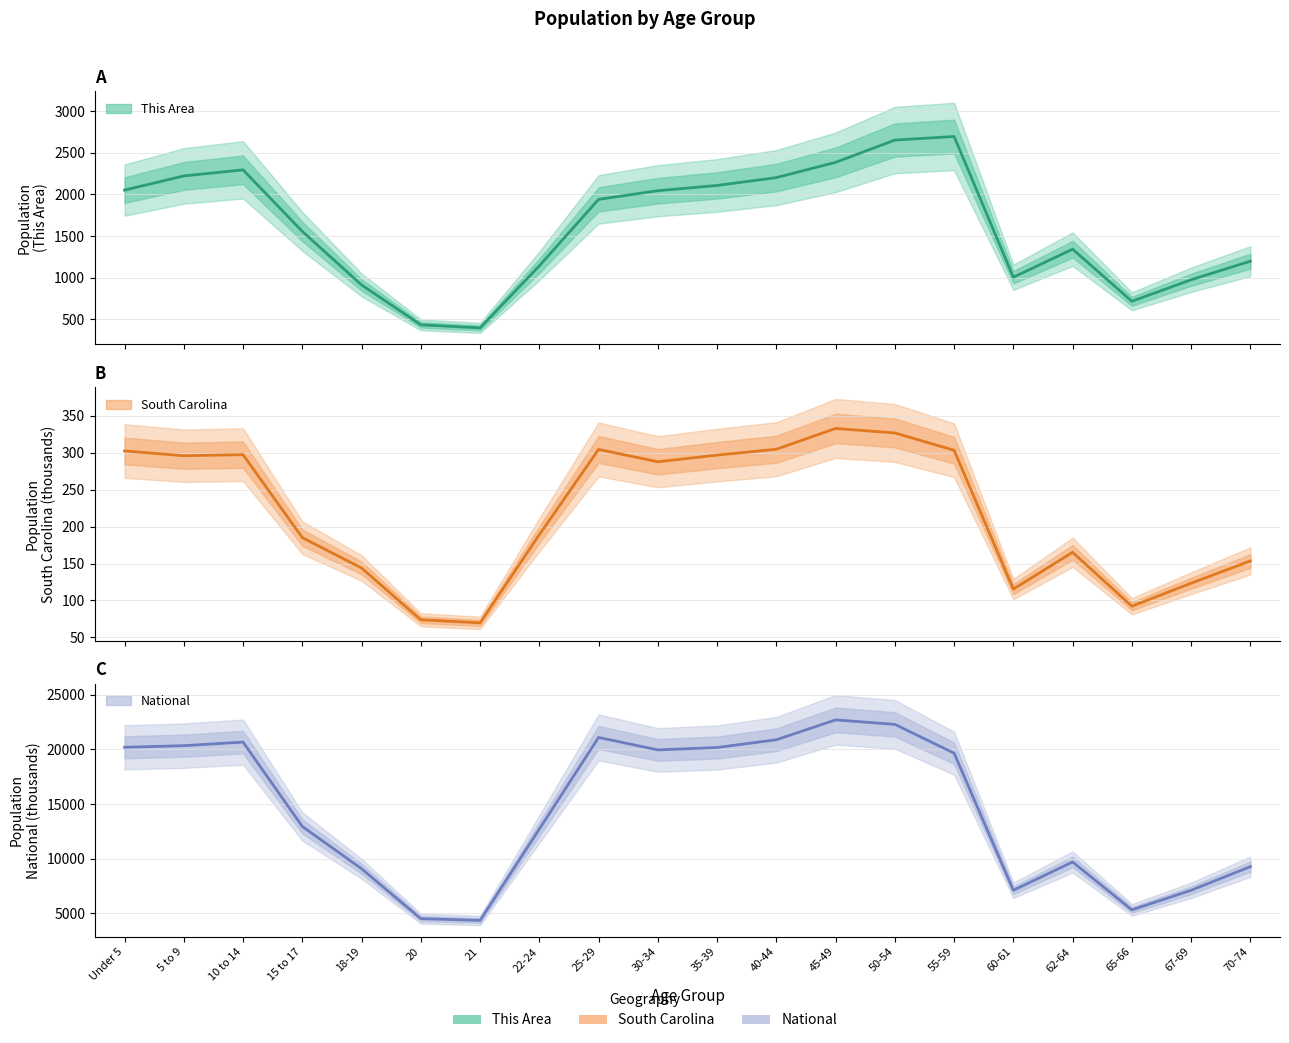

Is it true that National equals 7115.4 at 67-69?

True